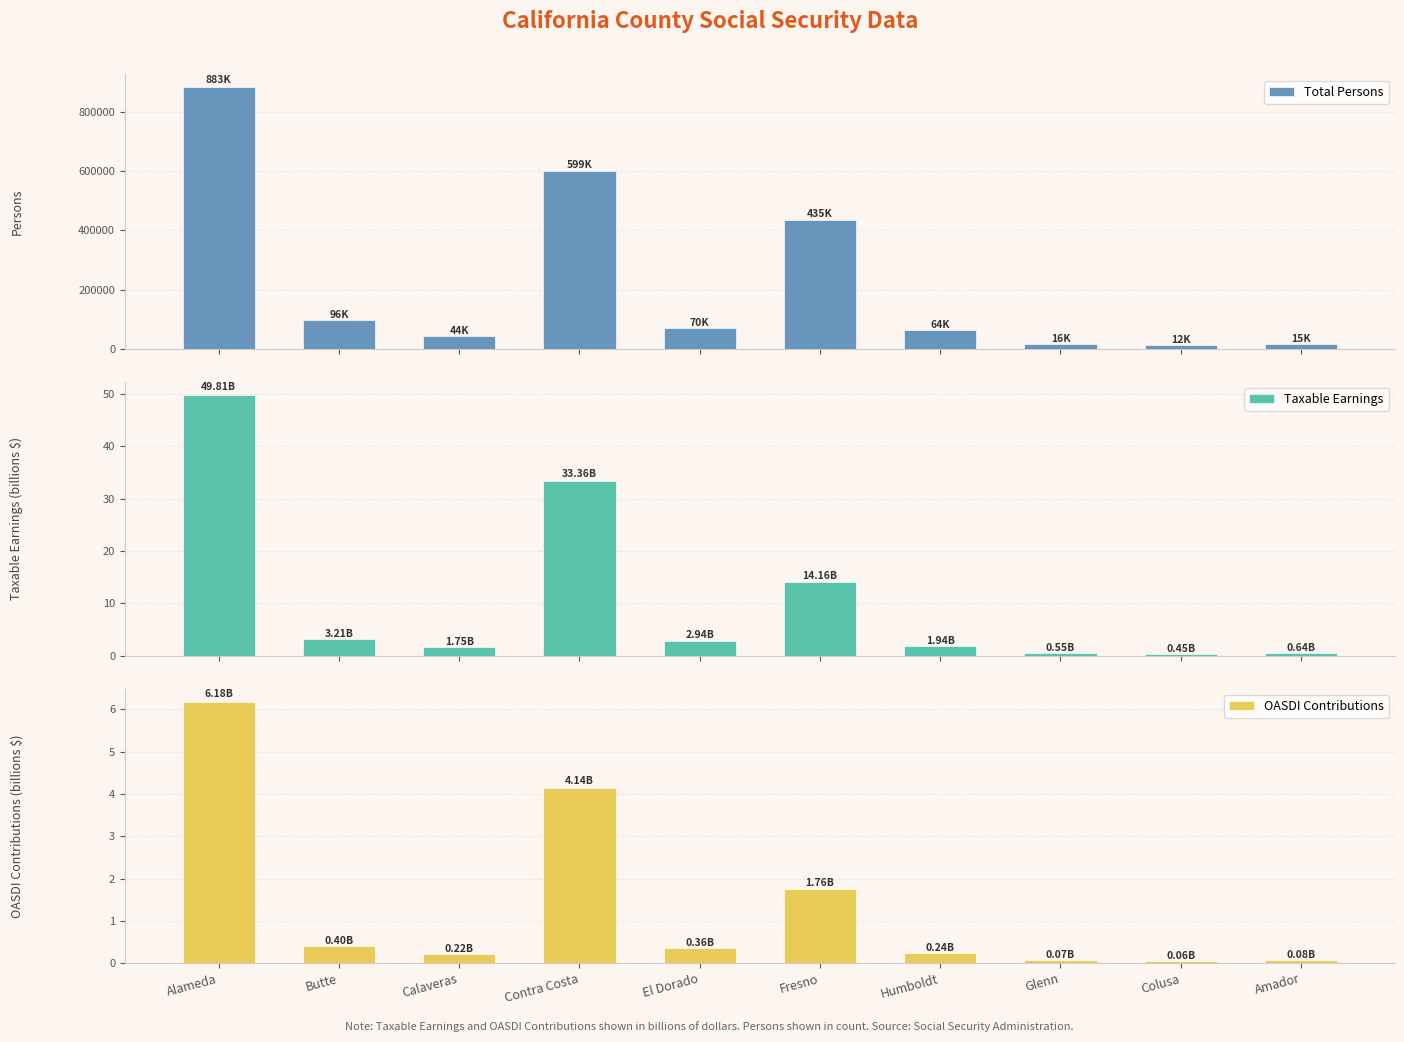

At which label is Taxable Earnings closest to 25?

Contra Costa